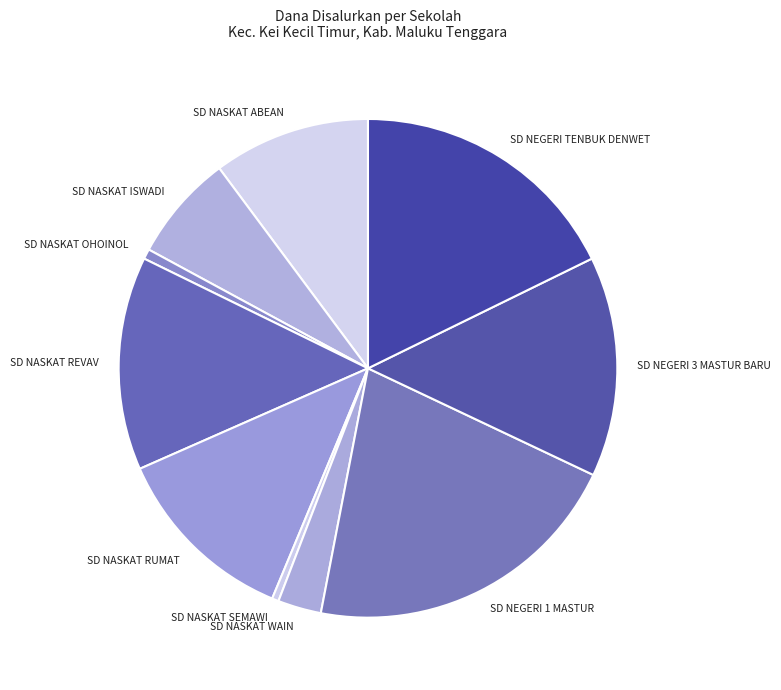

Is the sum of SD NASKAT OHOINOL and SD NASKAT REVAV greater than half?

No